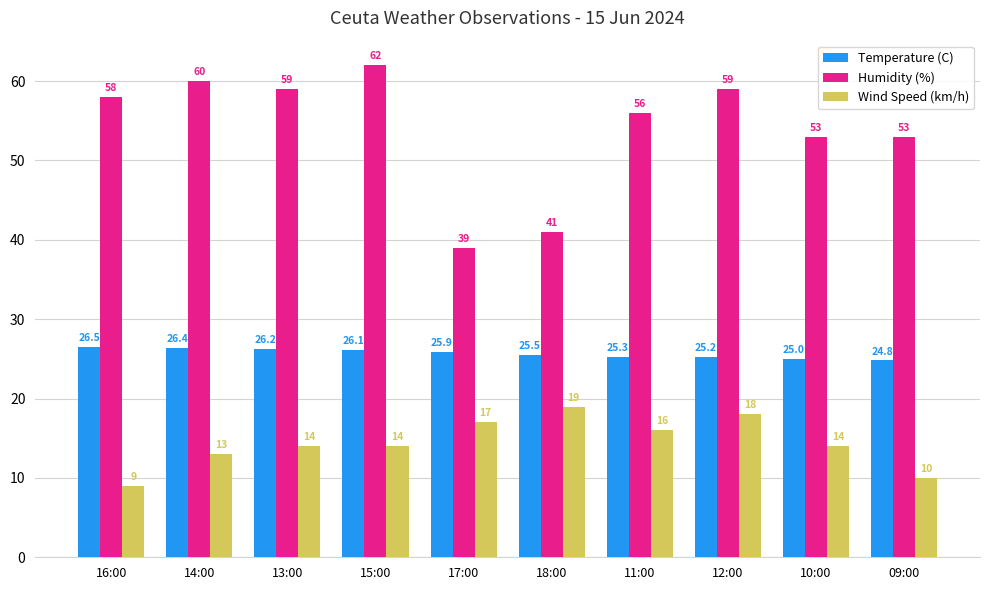

What position from the left is 10:00?

9